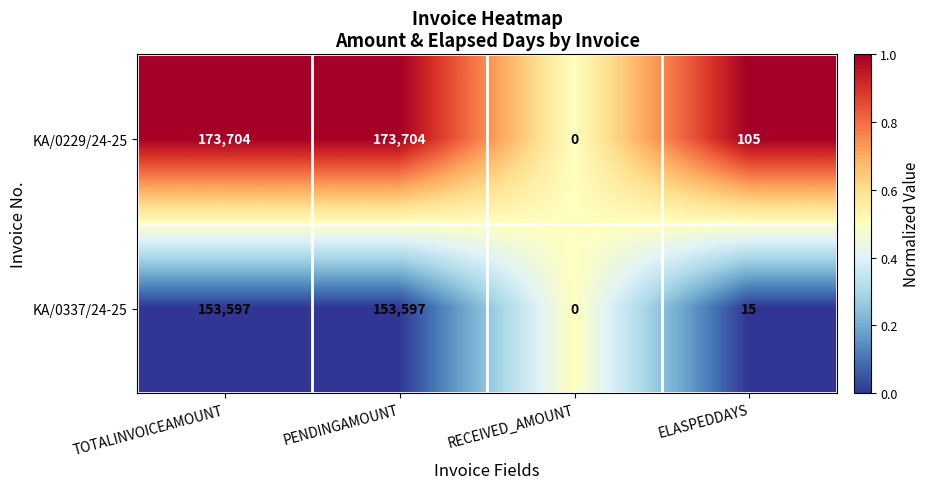

Reading left to right, what are all the values shown in this chart?

KA/0229/24-25: 173704	173704	0	105
KA/0337/24-25: 153597	153597	0	15